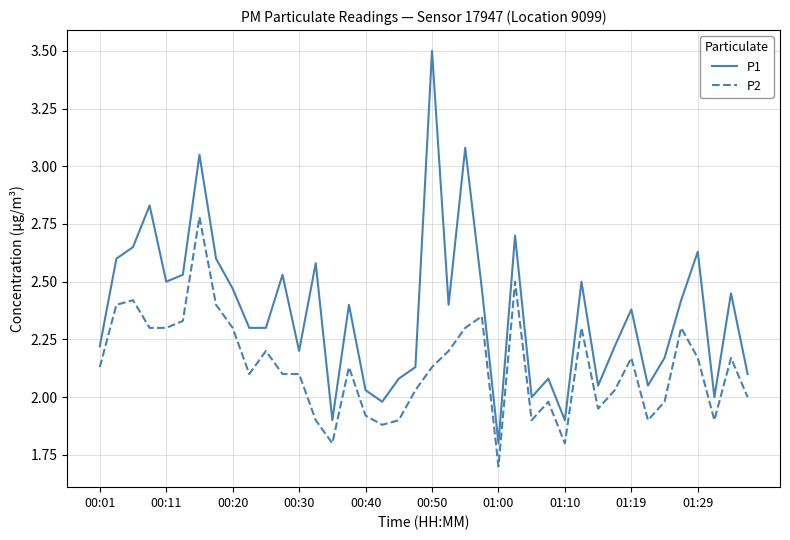

True or false: P2 and P1 cross at least once.

False